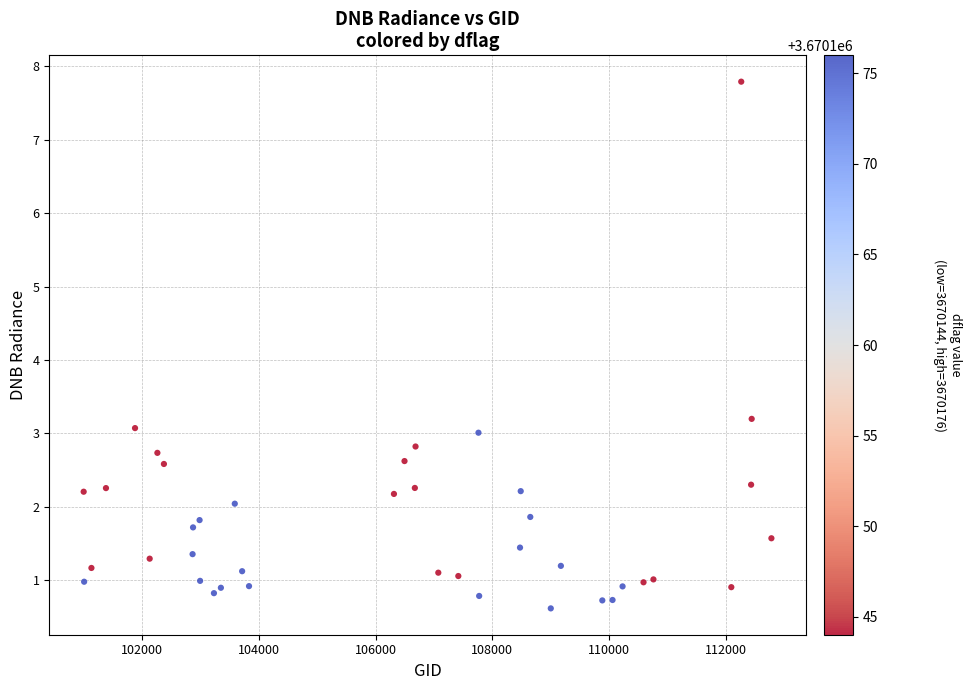

What Y value in the scatter plot is closest to 4?

3.2